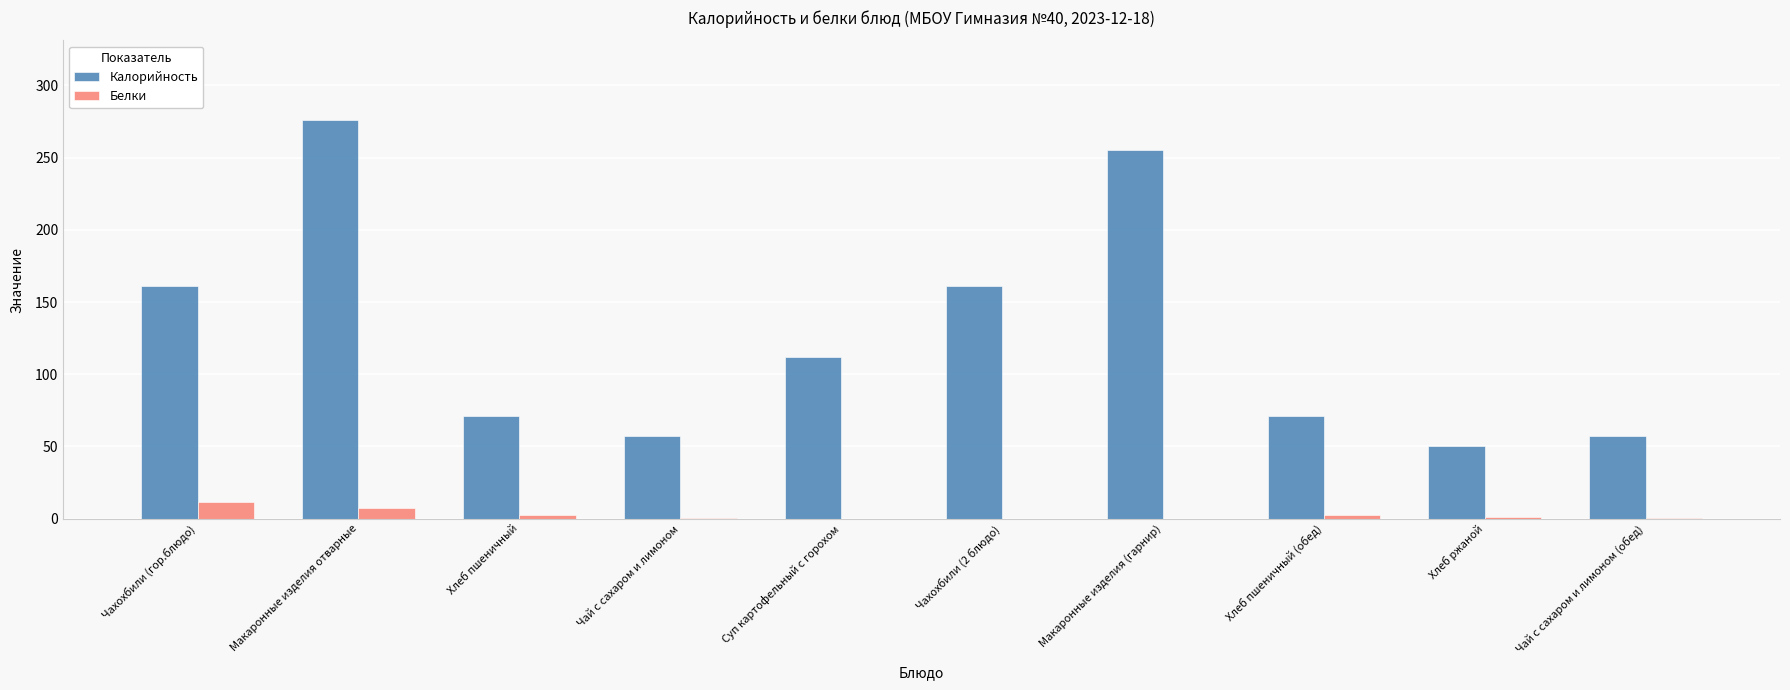

What is the total value across all series at Макаронные изделия отварные?

283.5